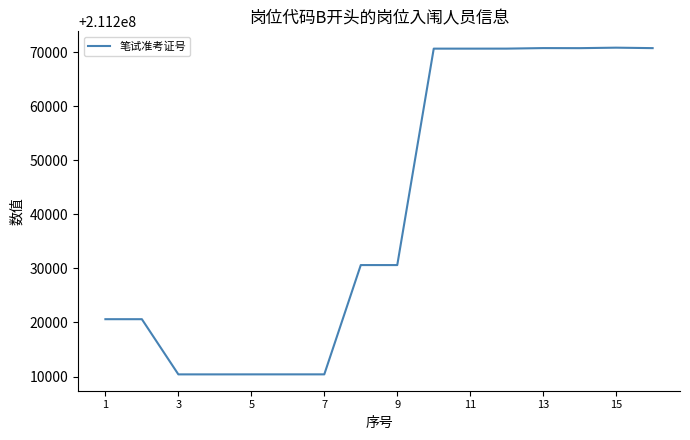

What is the difference between the maximum and minimum values?

60399